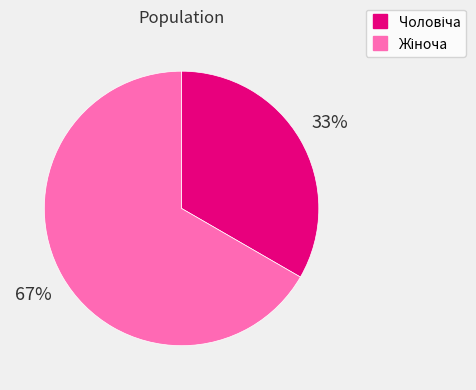

Is there a majority slice in this chart?

Yes